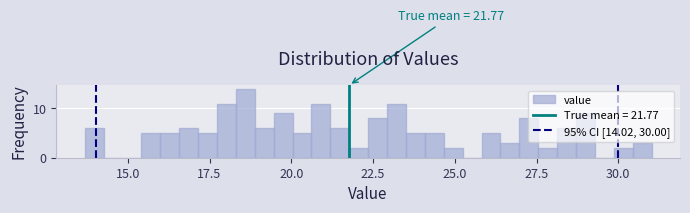

Around what value on the x-axis is the tallest bar? Give the approximate position of its centre, as read against the axis.

18.5